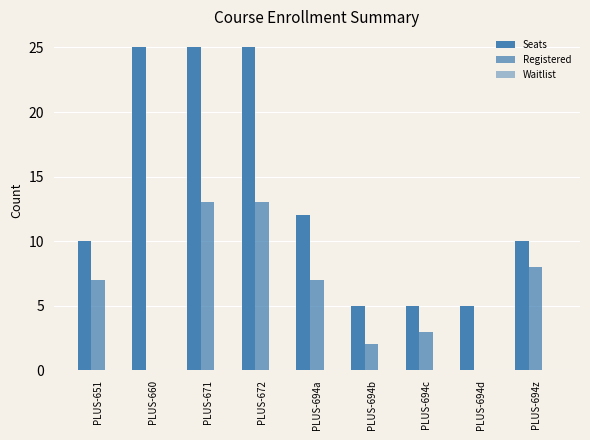

How many data points does each series have?

9